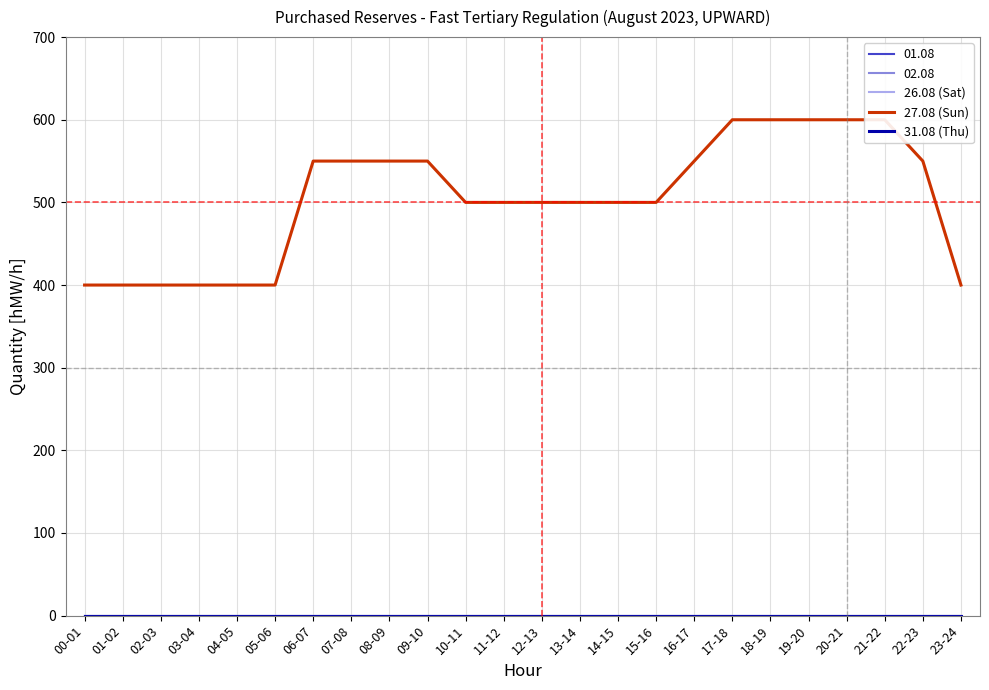

What is the sum of all 27.08 (Sun) values?

12100